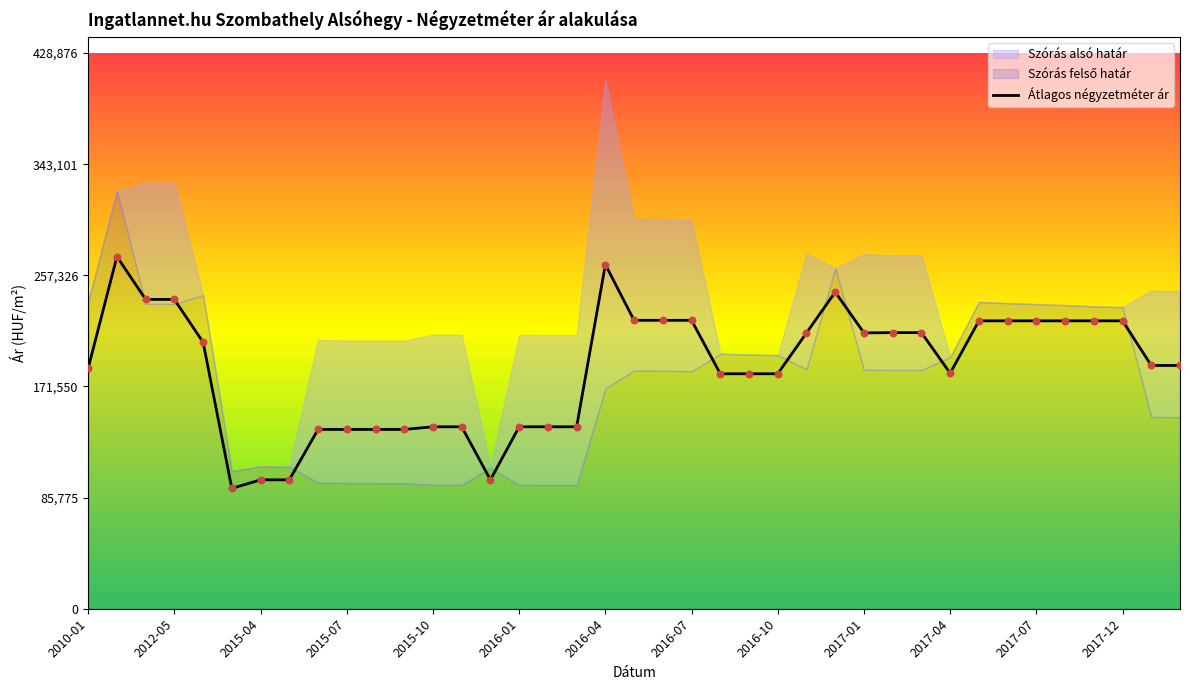

Which has a higher value, 13 or 2015-10?

2015-10